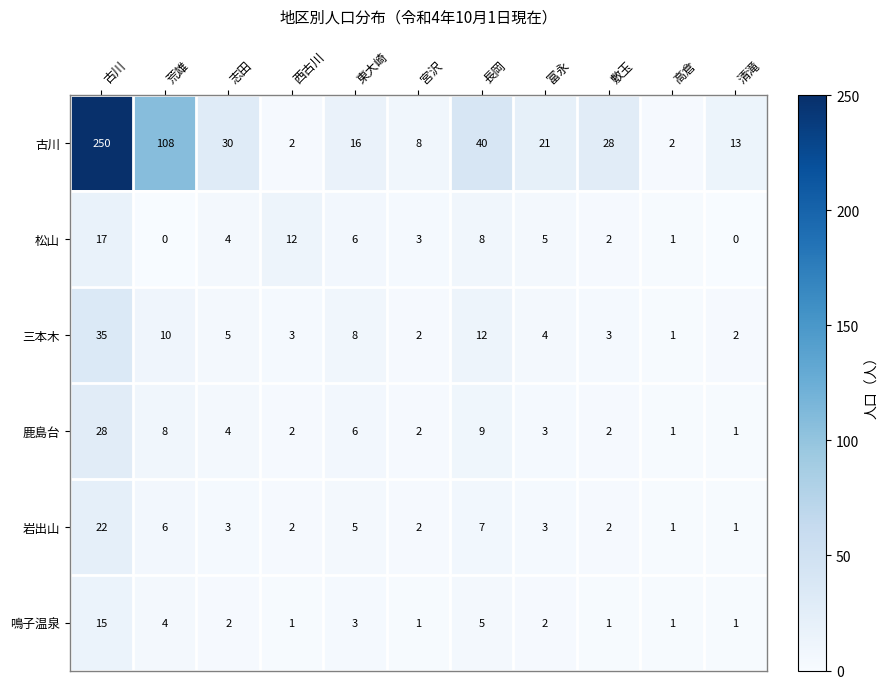

What is the total value across all series at 清滝?

18